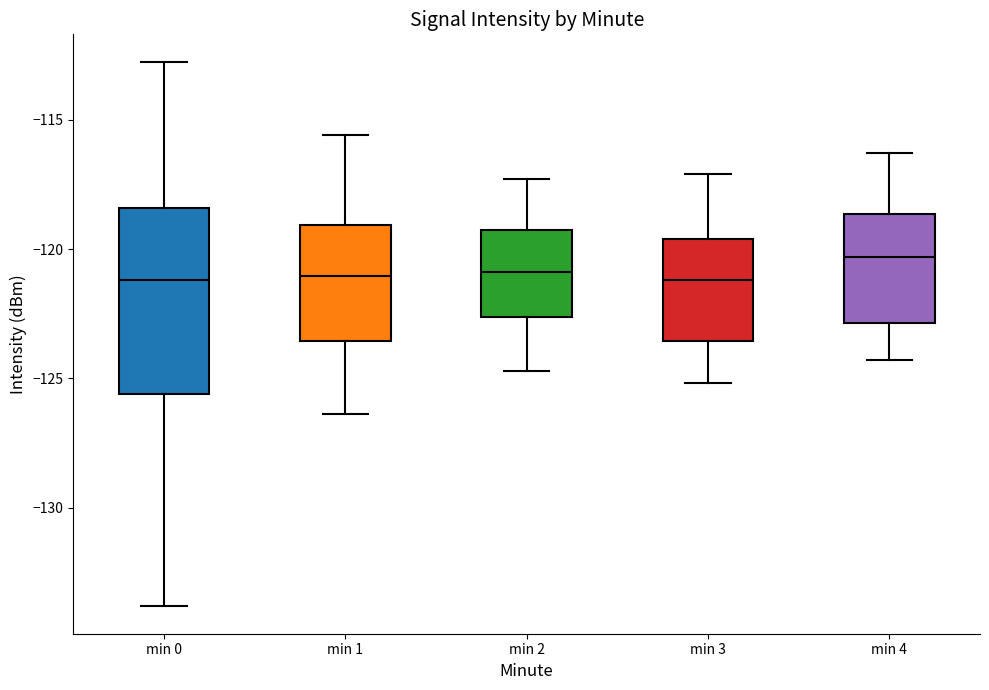

Reading left to right, transcribe this box plot: for each box, give where its median line is, the range the box spans, and where its two whiskers end, as read against the y-axis. The values are not printed on the chart, so give them approximately, as read against the axis.

min 0: median -121.0, box -125.5 to -118.5, whiskers -134.0 to -112.5
min 1: median -121.0, box -123.5 to -119.0, whiskers -126.5 to -115.5
min 2: median -121.0, box -122.5 to -119.0, whiskers -124.5 to -117.5
min 3: median -121.0, box -123.5 to -119.5, whiskers -125.0 to -117.0
min 4: median -120.5, box -123.0 to -118.5, whiskers -124.5 to -116.5